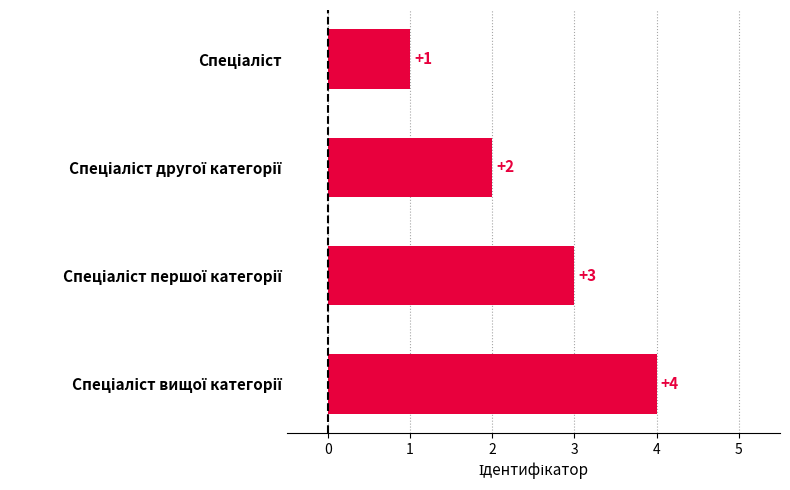

How many values are between 2 and 4?

3